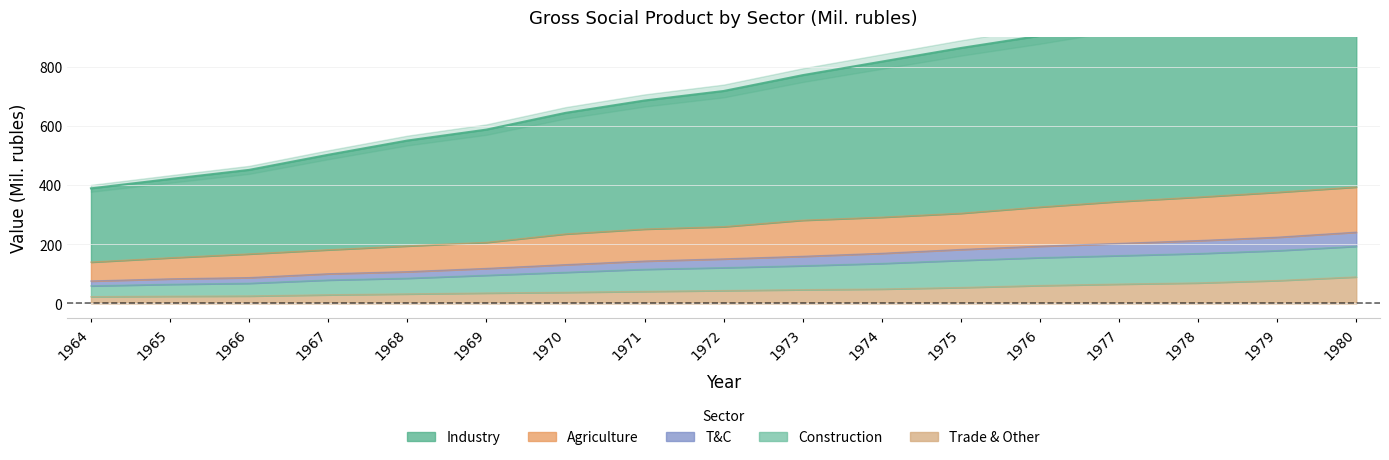

How many categories are shown in the chart?

17